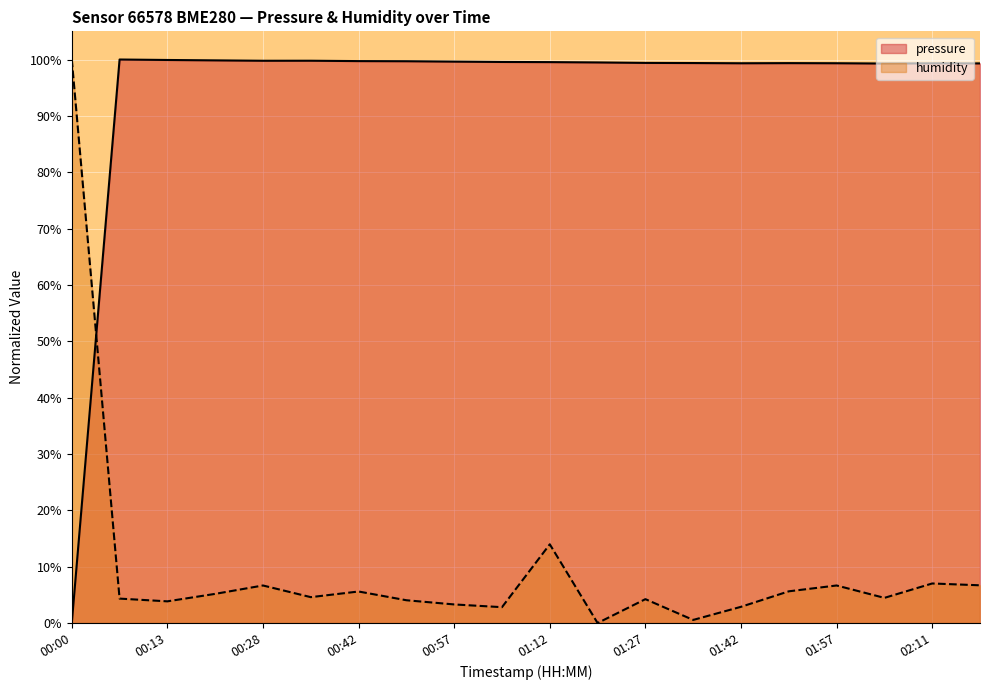

What is the sum of all pressure values?

1891.7